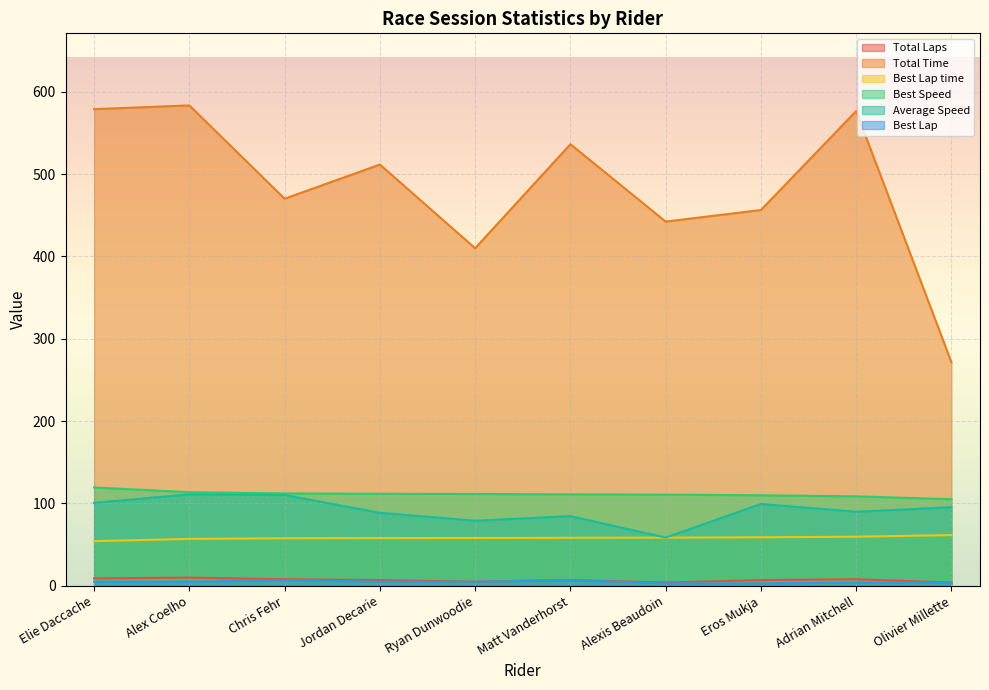

Where is Average Speed nearest to the value 84?

Matt Vanderhorst